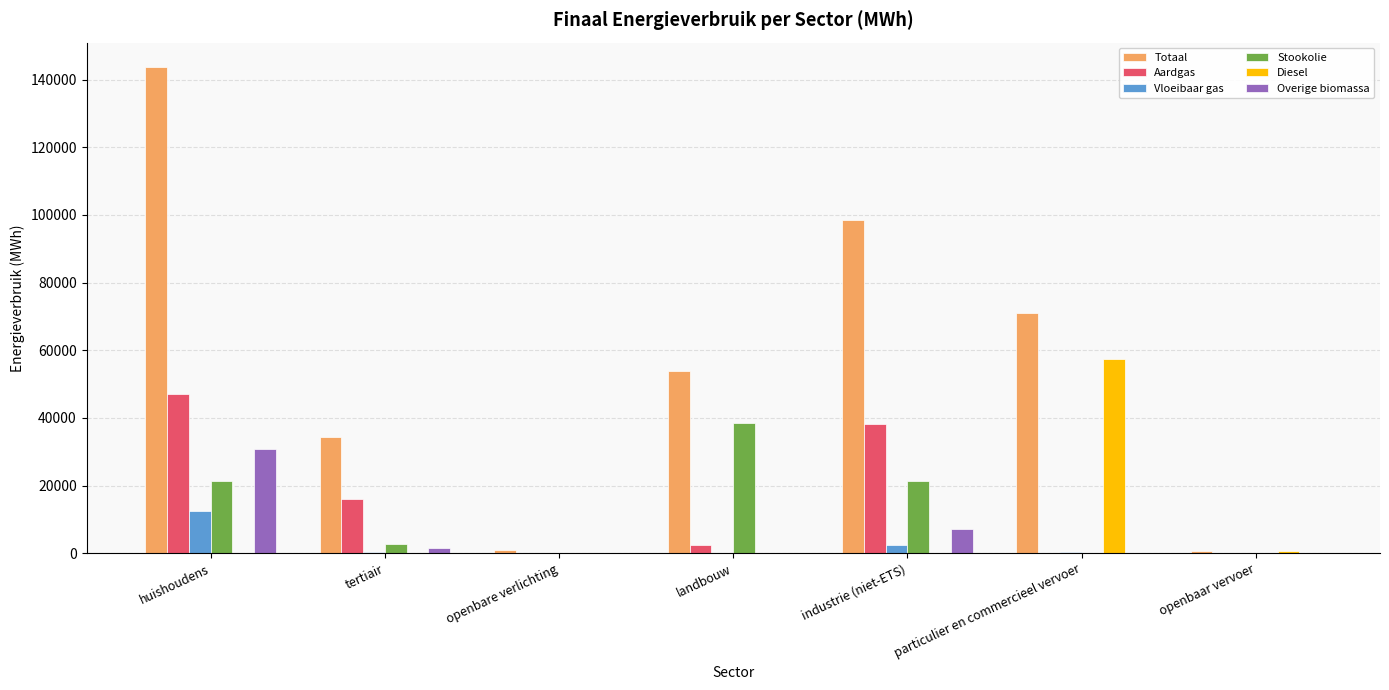

Is the value of Overige biomassa at huishoudens greater than the value of Diesel at tertiair?

Yes